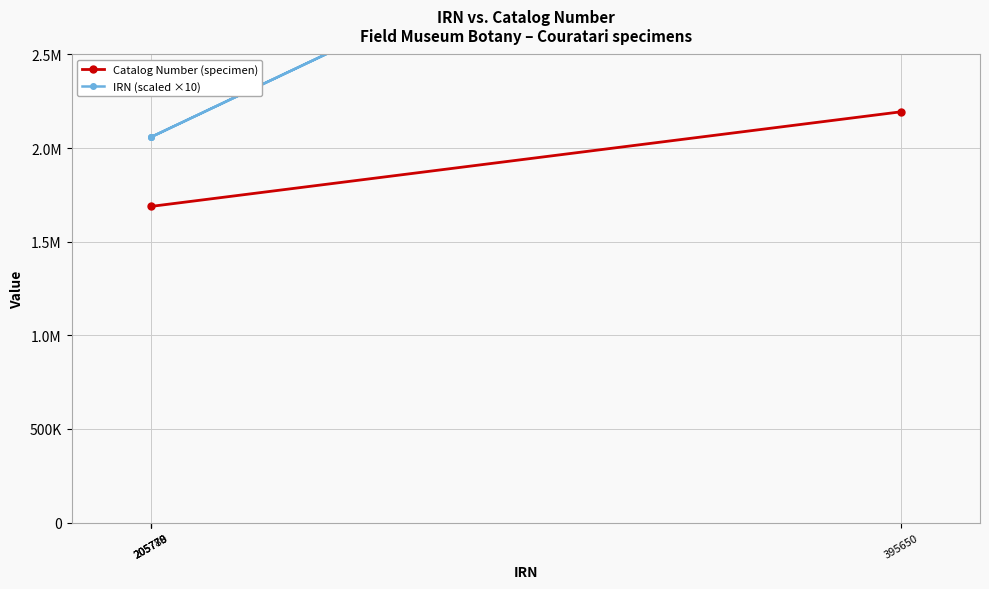

List the labels in order of IRN (scaled ×10) value, largest first.

395650, 205780, 205779, 205778